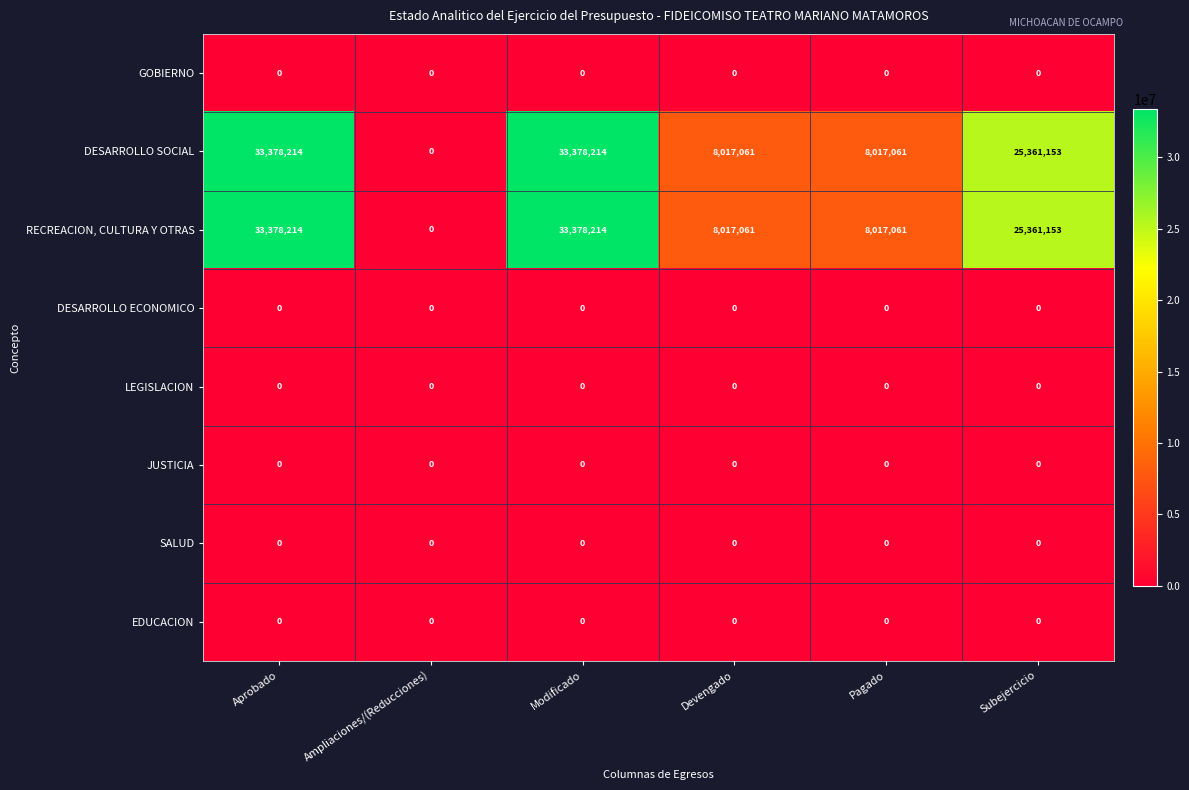

At how many categories does at least one series exceed 6082521?

5